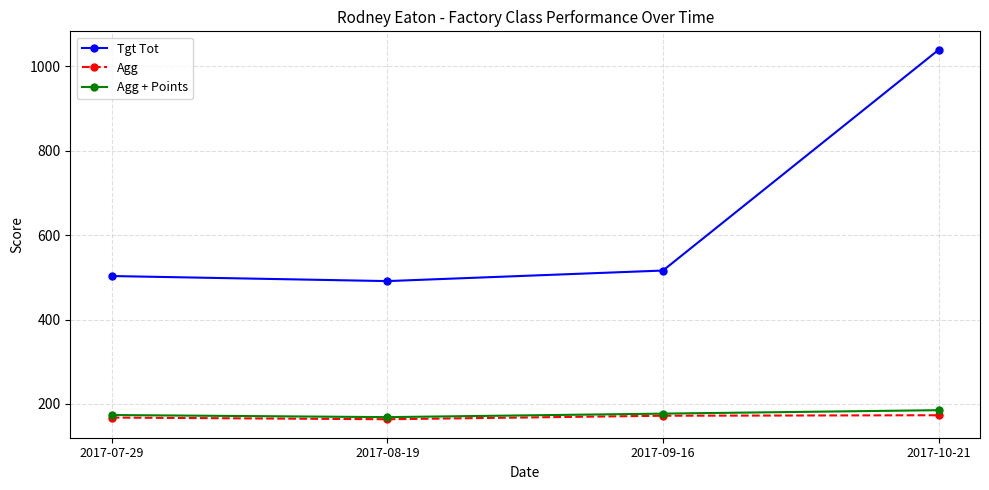

Rank the series by their maximum value, from lowest to highest.

Agg, Agg + Points, Tgt Tot